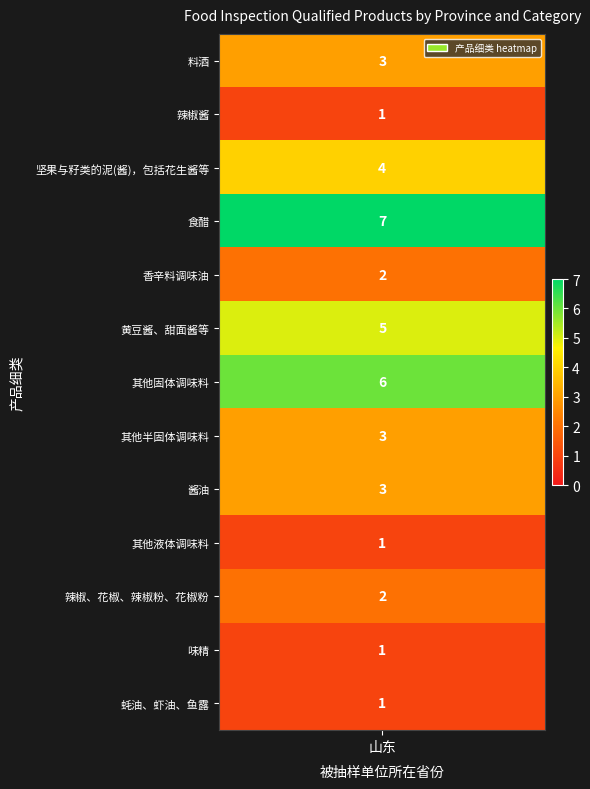

Approximately how many times larger is the value at 其他固体调味料 compared to 其他半固体调味料?

2.0